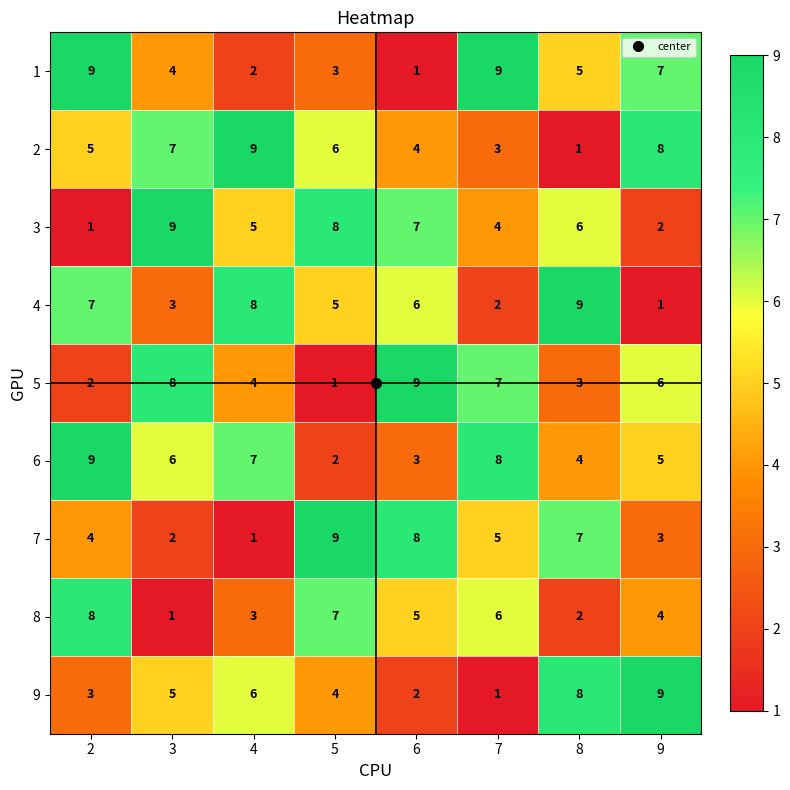

The 7 series shows 4 at 8. True or false?

False